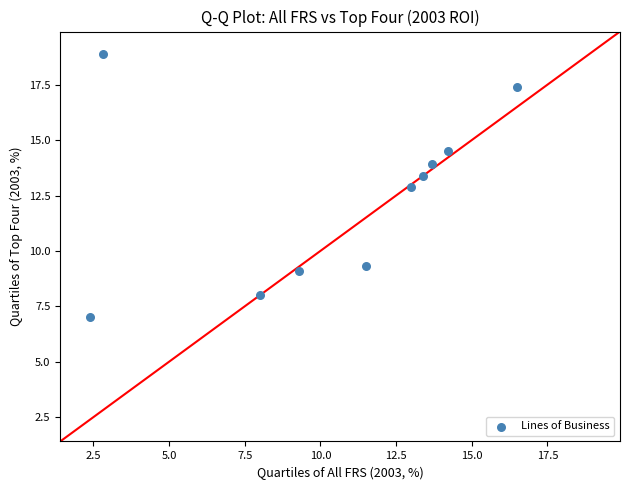

What Y value in the scatter plot is closest to 12?

12.9